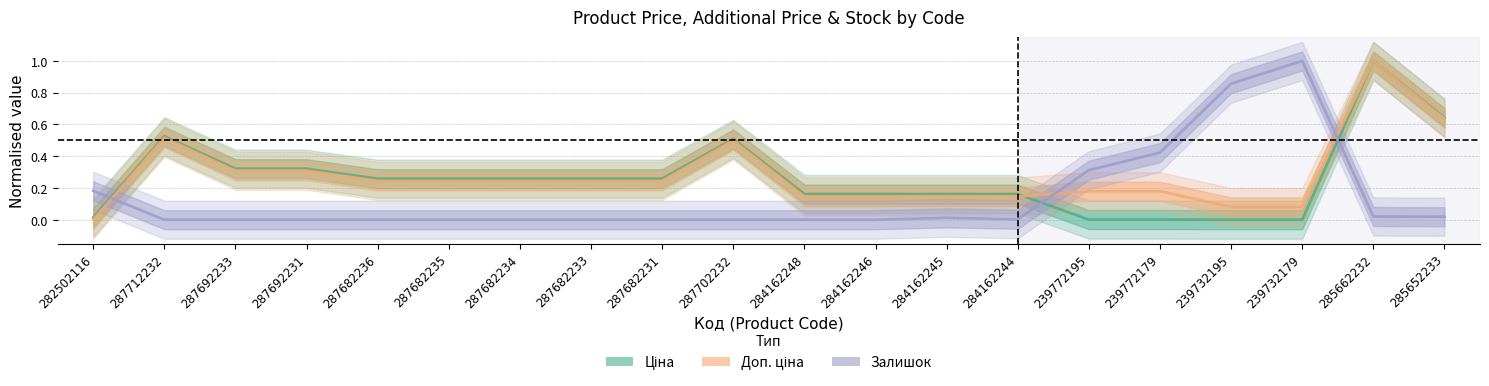

True or false: Залишок and Ціна intersect in this chart.

True